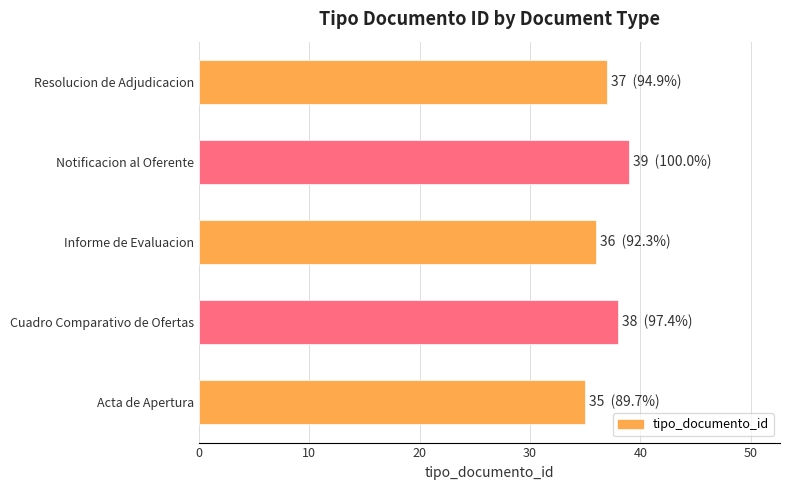

Count the number of categories in the chart.

5